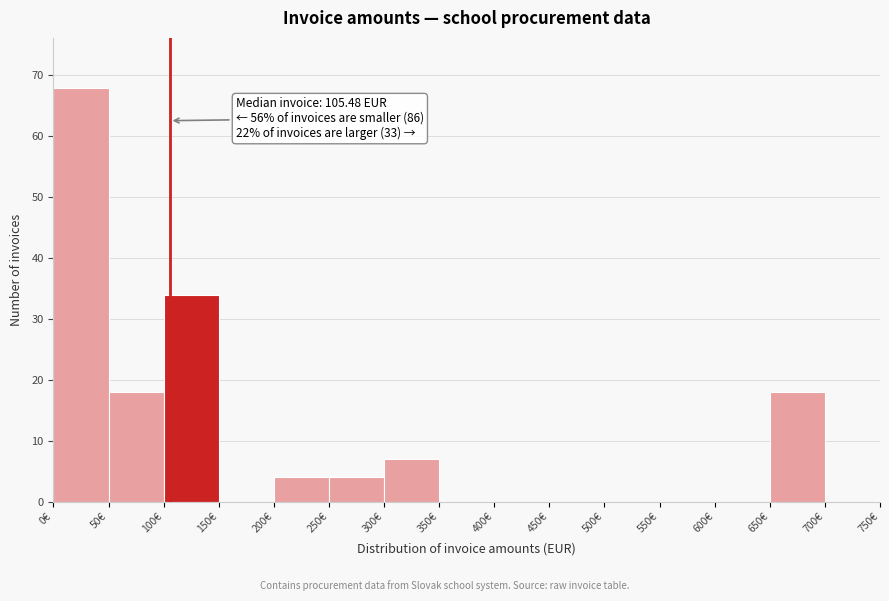

Which range on the x-axis has the tallest bar?

0 to 50